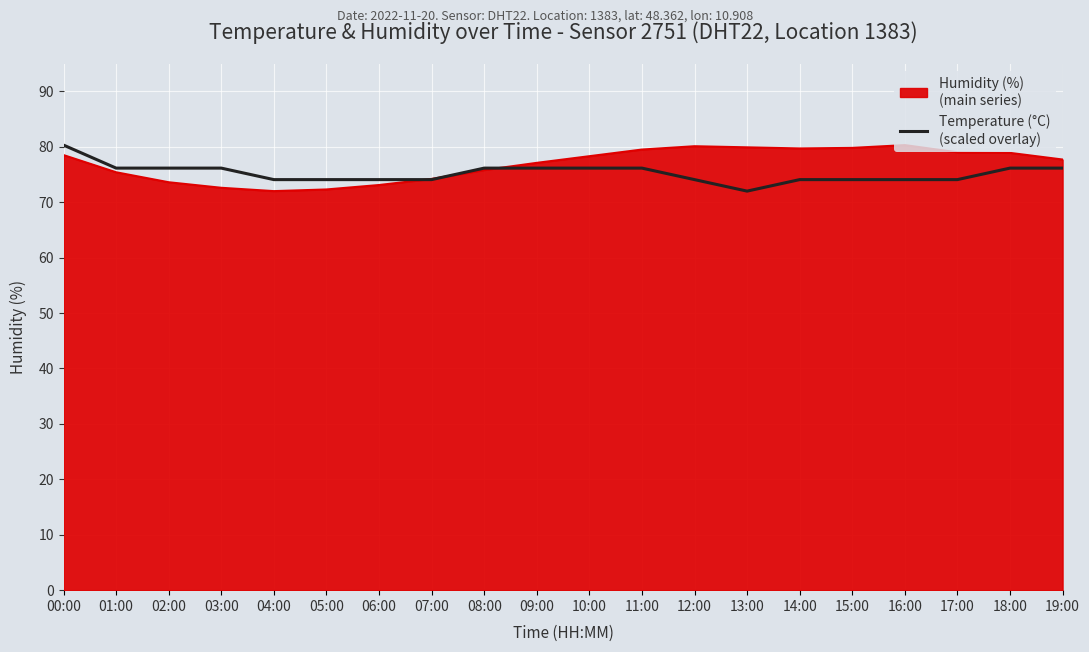

What is the total value across all series at 13:00?

151.9